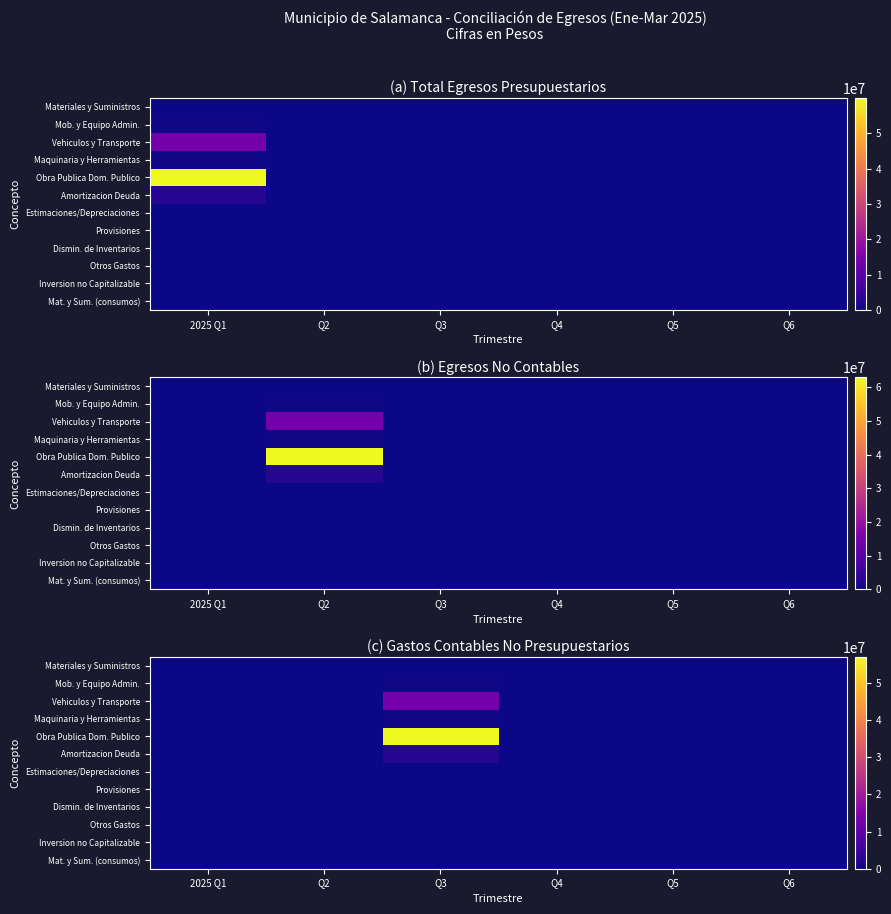

At which category is the sum across all series the highest?

Q3